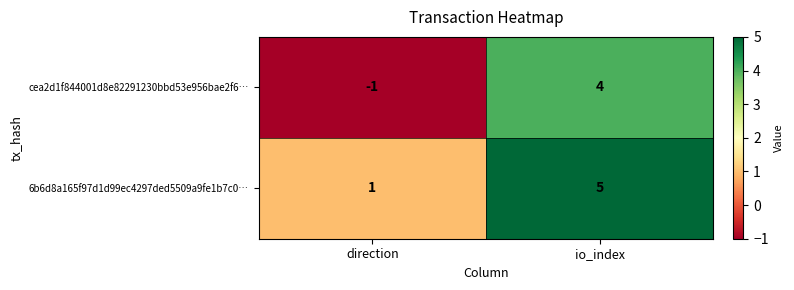

Which category has the lowest value across all series?

direction